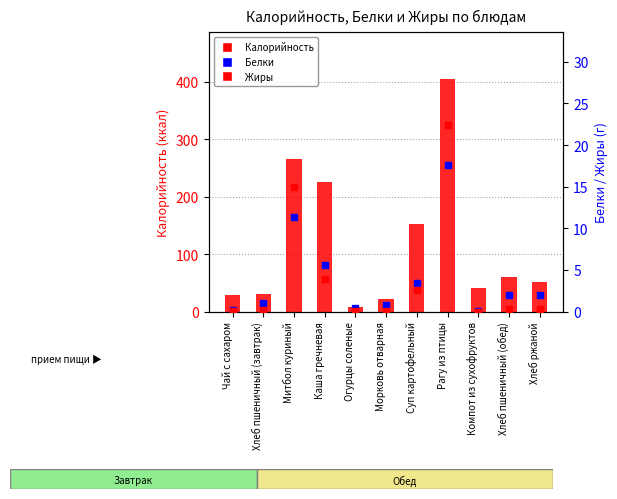

Which series has the largest range (max minus min)?

Калорийность